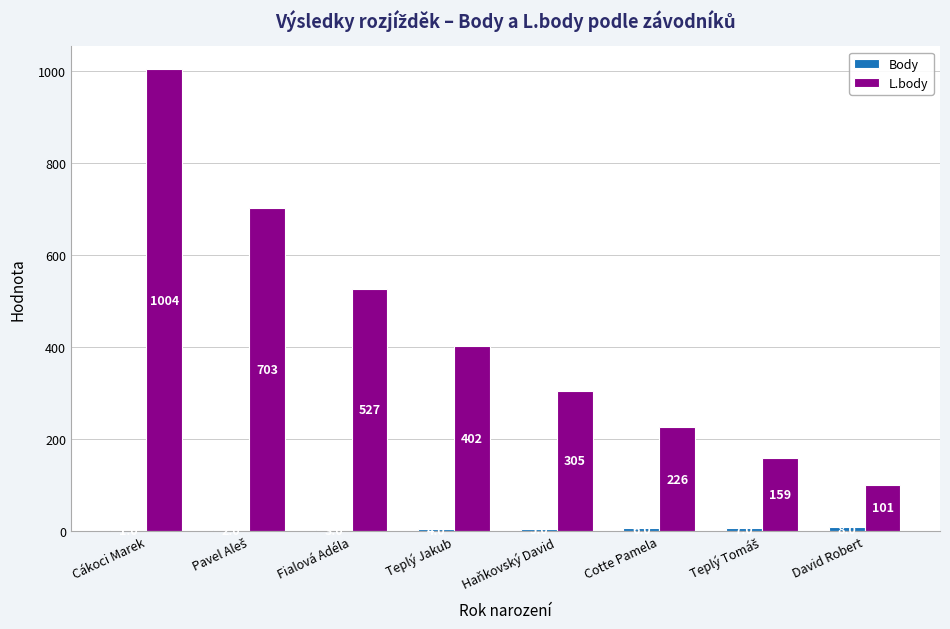

Between Fialová Adéla and Cotte Pamela, which series saw the biggest shift?

L.body